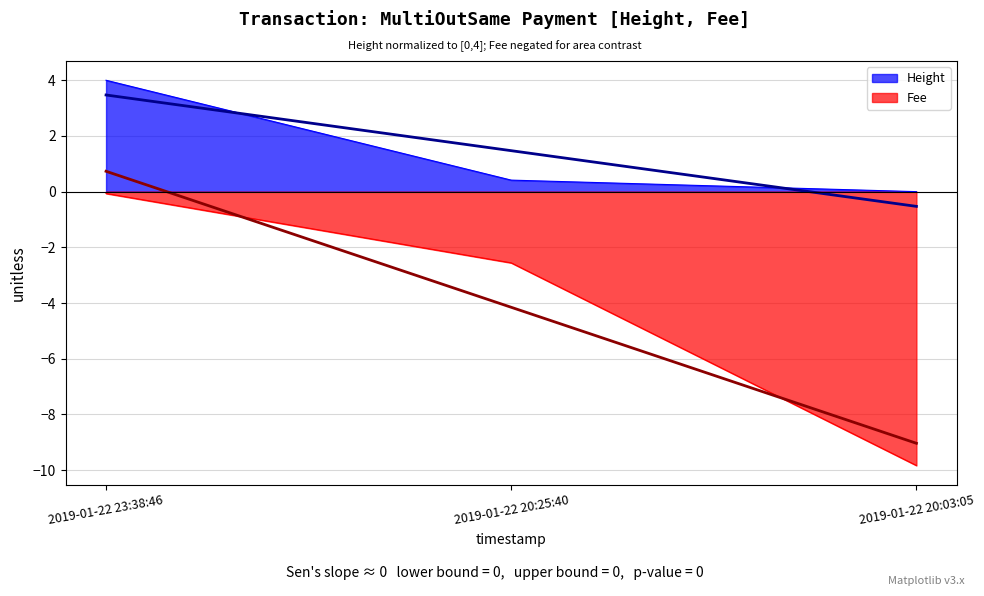

The value of Height at 2019-01-22 20:03:05 is 2.3. True or false?

False